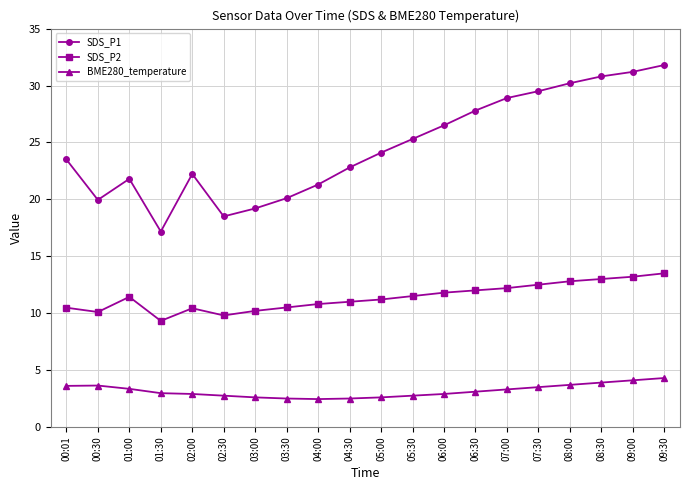

Is the value of BME280_temperature at 08:30 greater than the value of SDS_P1 at 02:30?

No